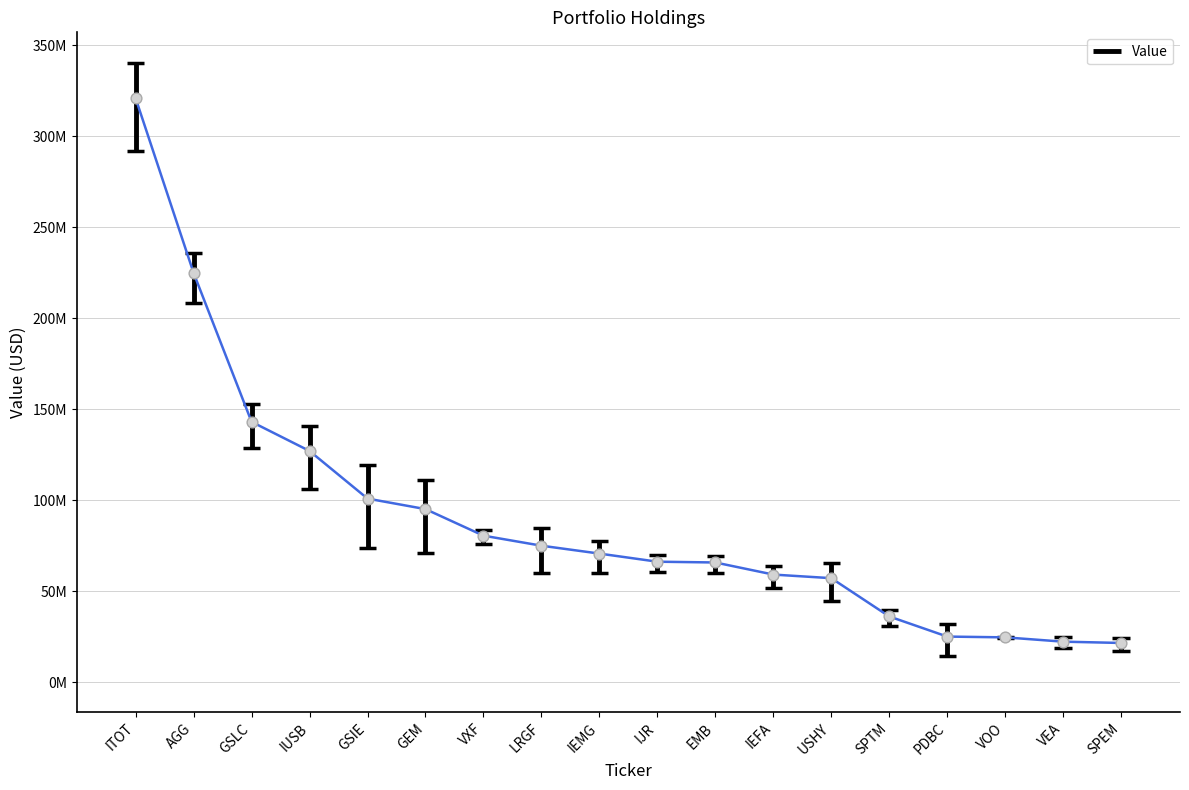

At how many categories does at least one series exceed 31457231?

14